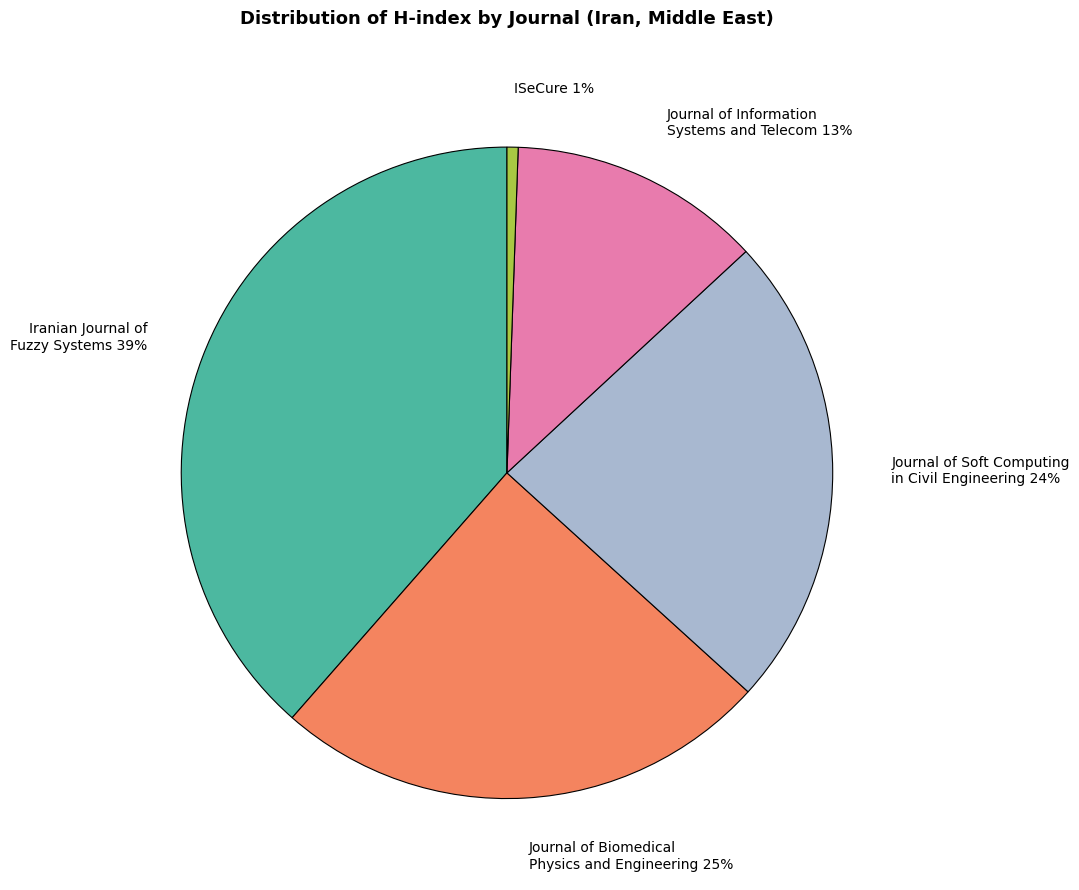

How many segments does this pie chart have?

5